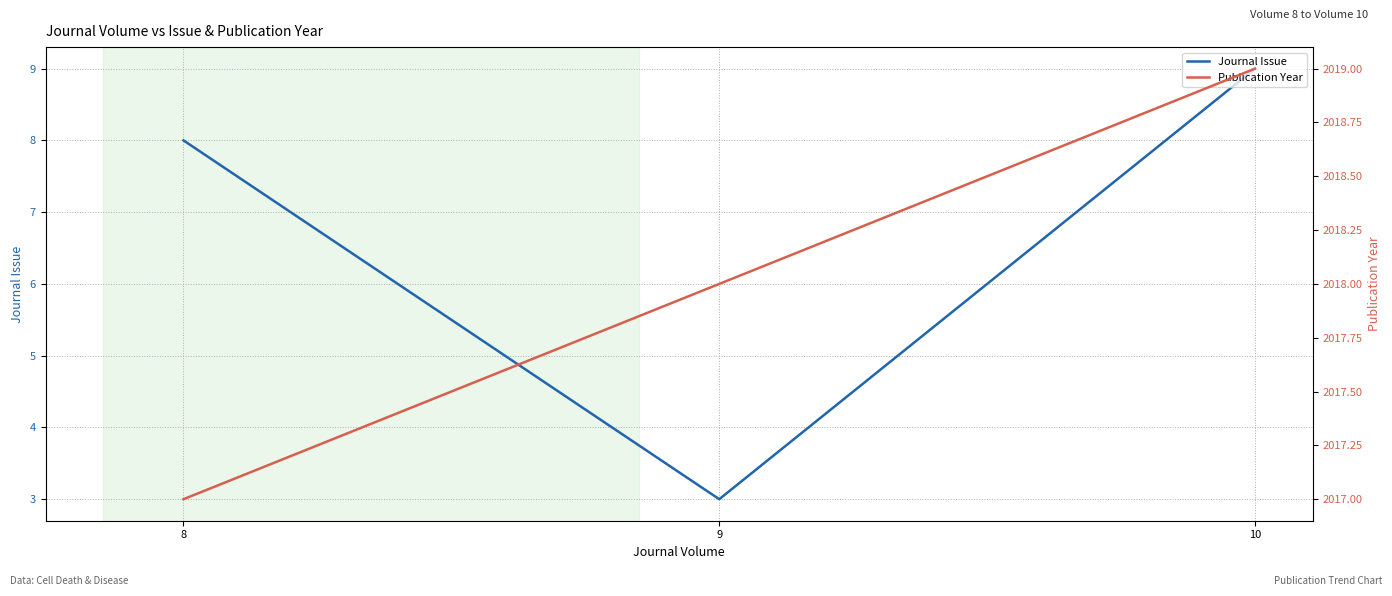

What is the smallest value displayed?

3